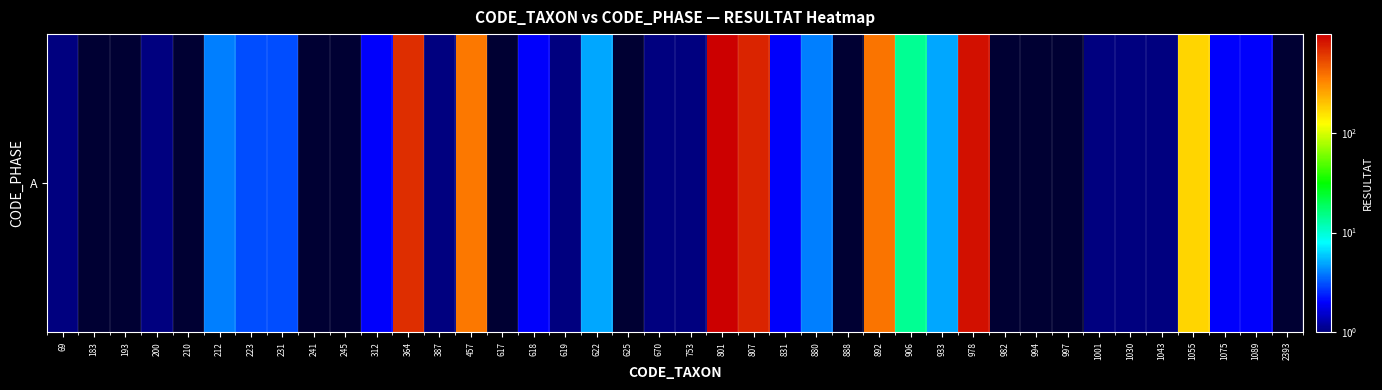

What is the sum of all values?

4233